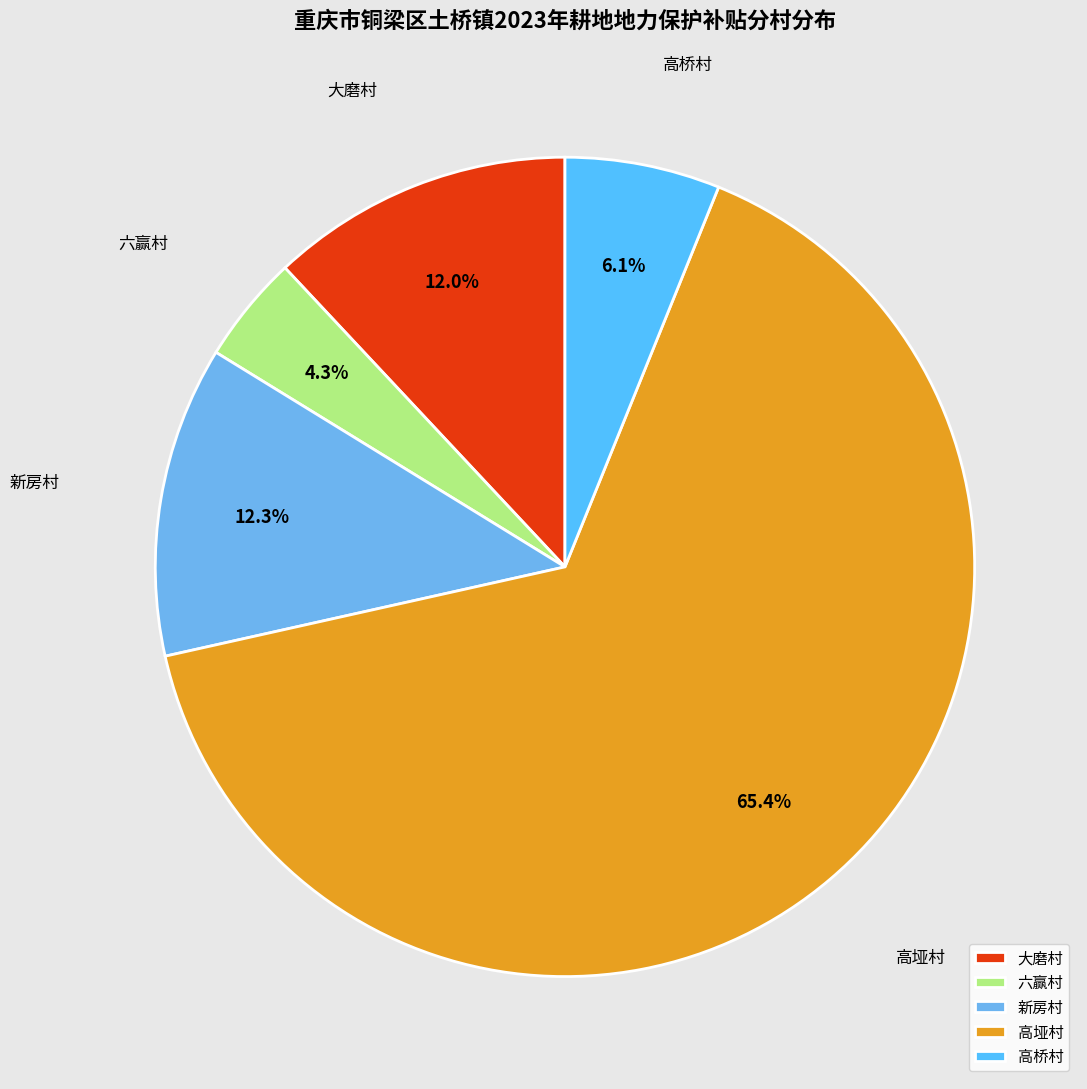

Count the number of slices in the pie.

5